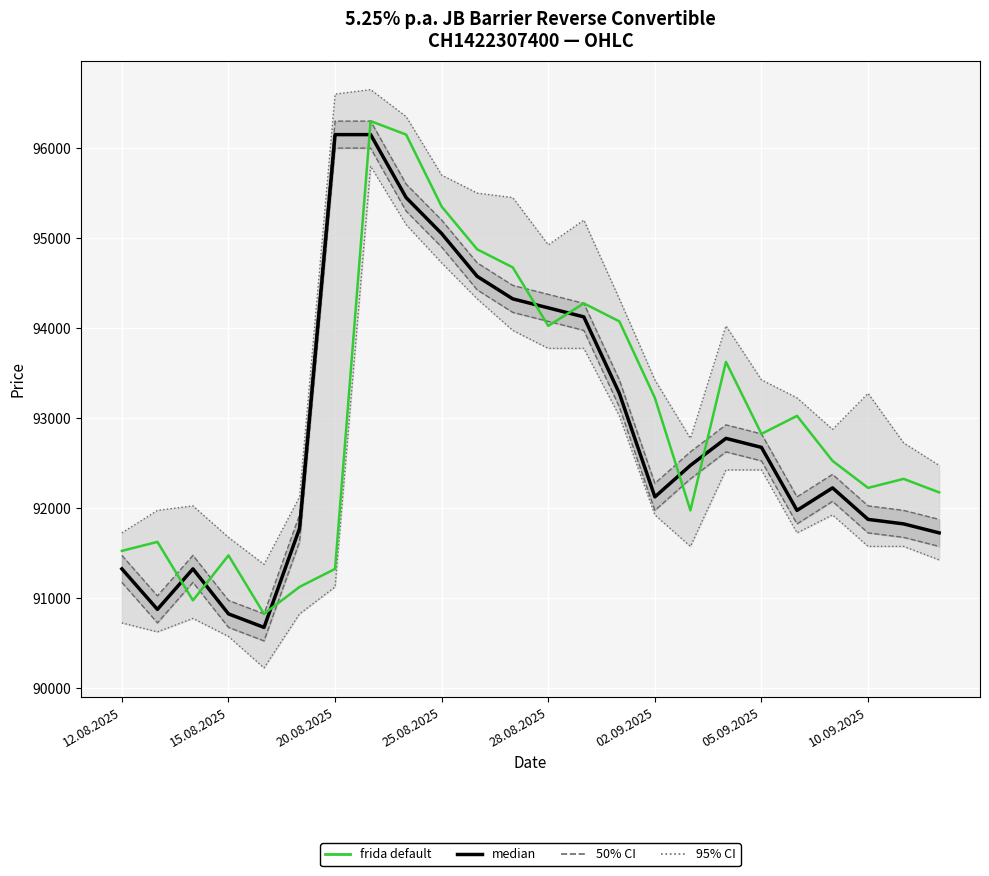

What is the sum of all 95% CI values?

2249825